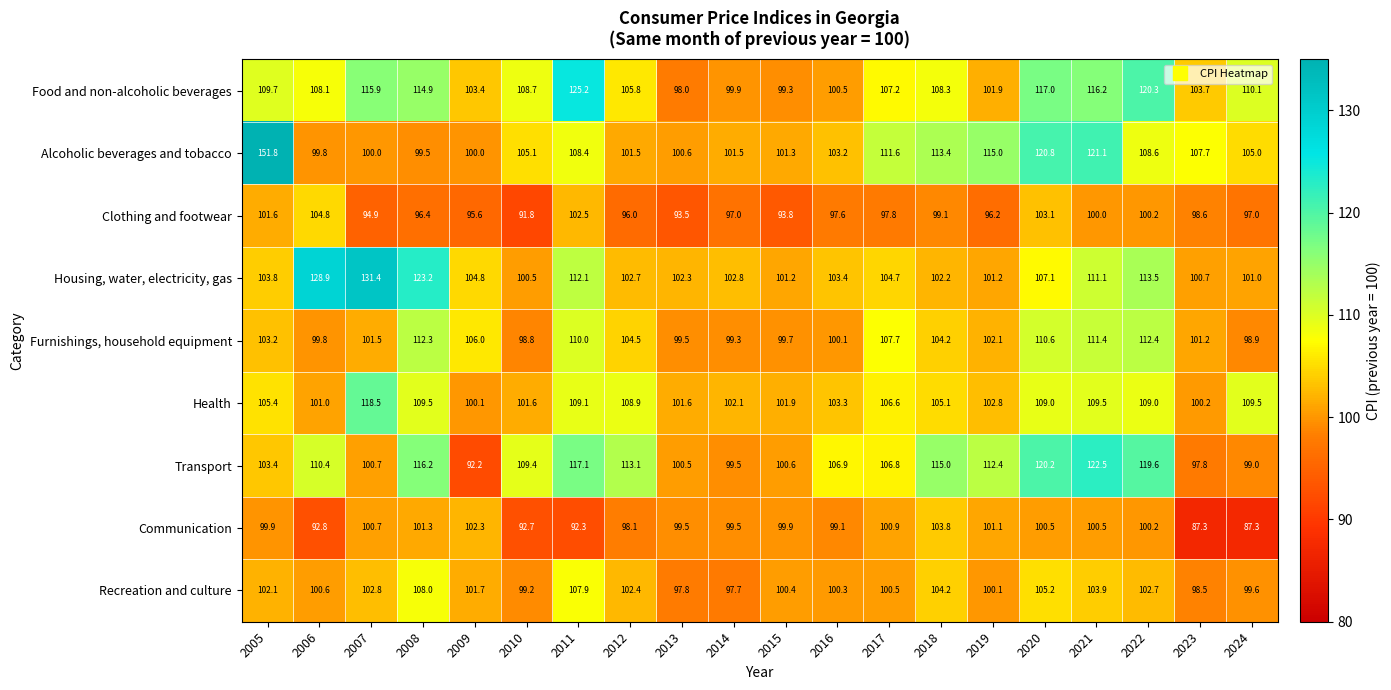

Rank the series by their maximum value, from lowest to highest.

Communication, Clothing and footwear, Recreation and culture, Furnishings, household equipment, Health, Transport, Food and non-alcoholic beverages, Housing, water, electricity, gas, Alcoholic beverages and tobacco